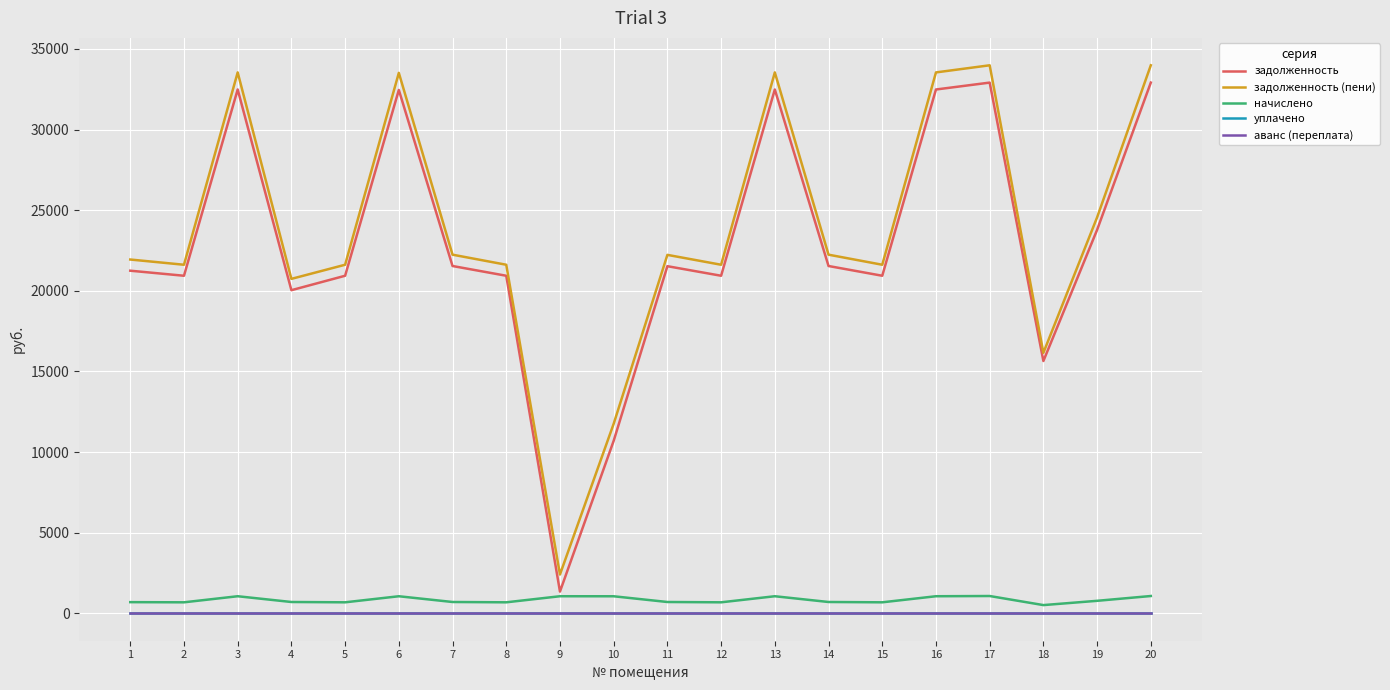

Is this an area chart (filled region under the line)?

No